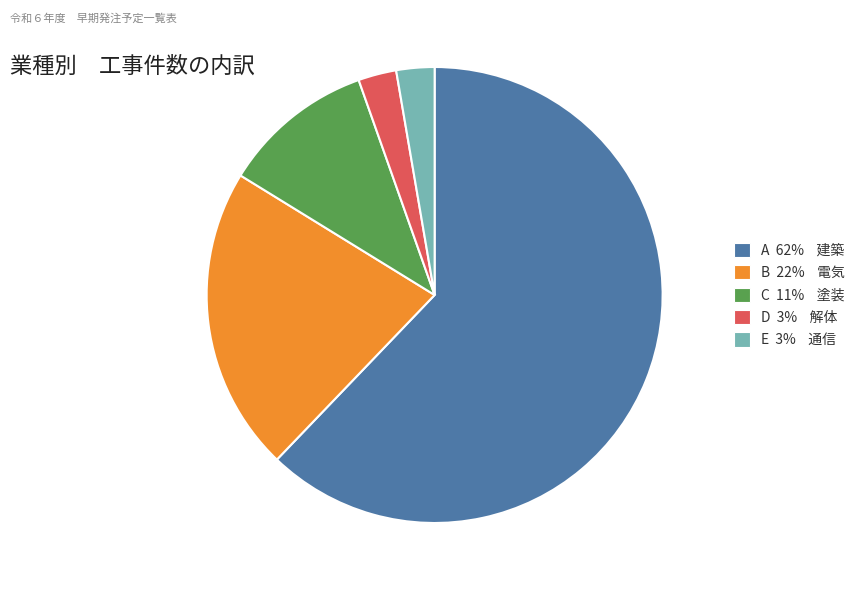

Is there a majority slice in this chart?

Yes